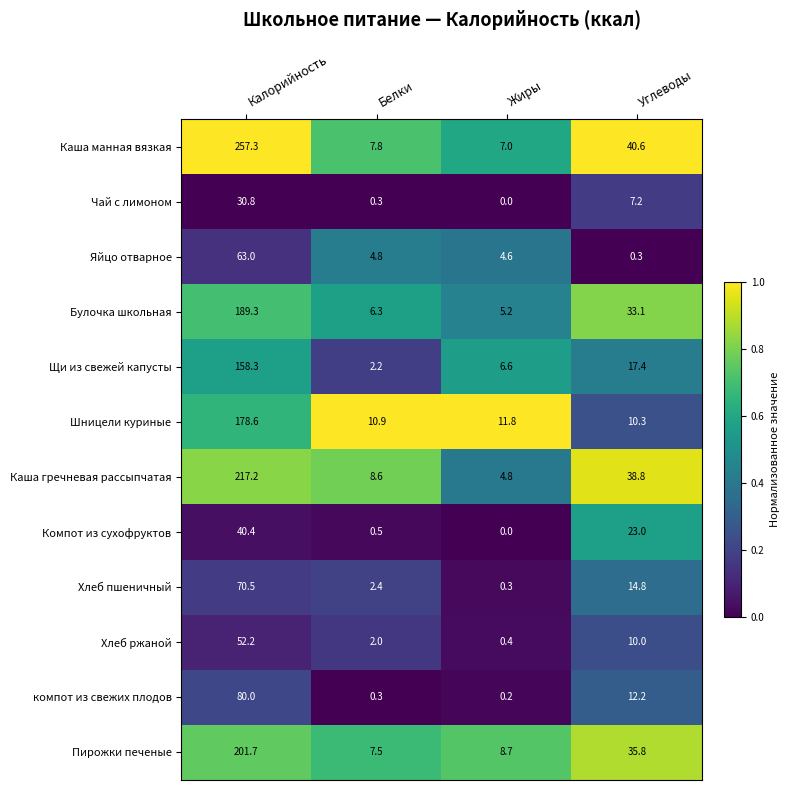

List the series in order of their peak value, lowest first.

Чай с лимоном, Компот из сухофруктов, Хлеб ржаной, Яйцо отварное, Хлеб пшеничный, компот из свежих плодов, Щи из свежей капусты, Шницели куриные, Булочка школьная, Пирожки печеные, Каша гречневая рассыпчатая, Каша манная вязкая